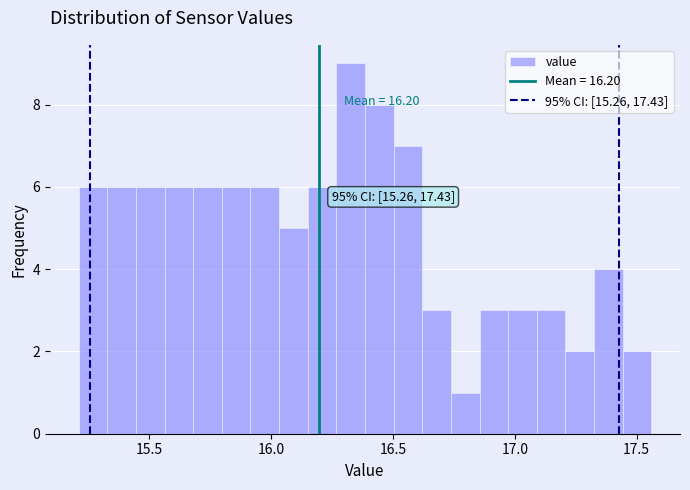

Read against the x-axis, roughly where is the centre of the tallest bar?

16.35